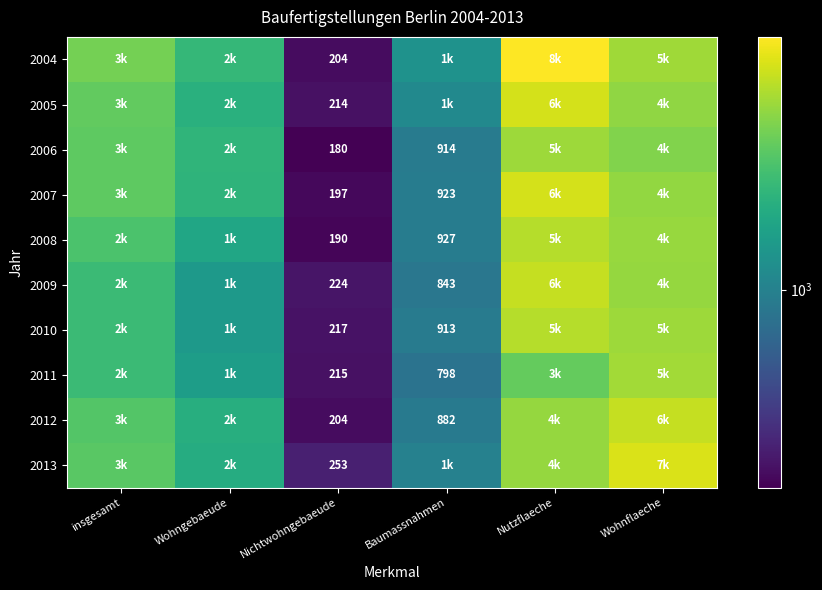

The value of 2009 at Nichtwohngebaeude is 123. True or false?

False